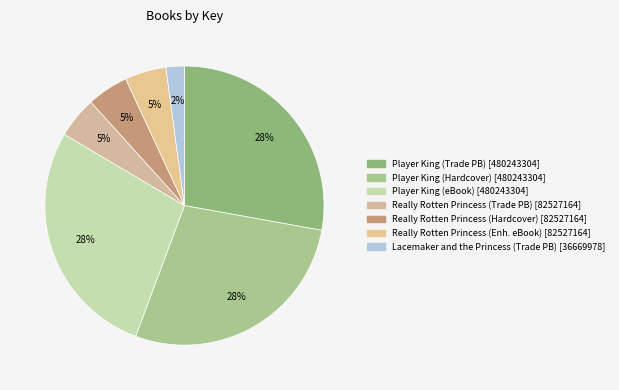

Count the number of slices in the pie.

7